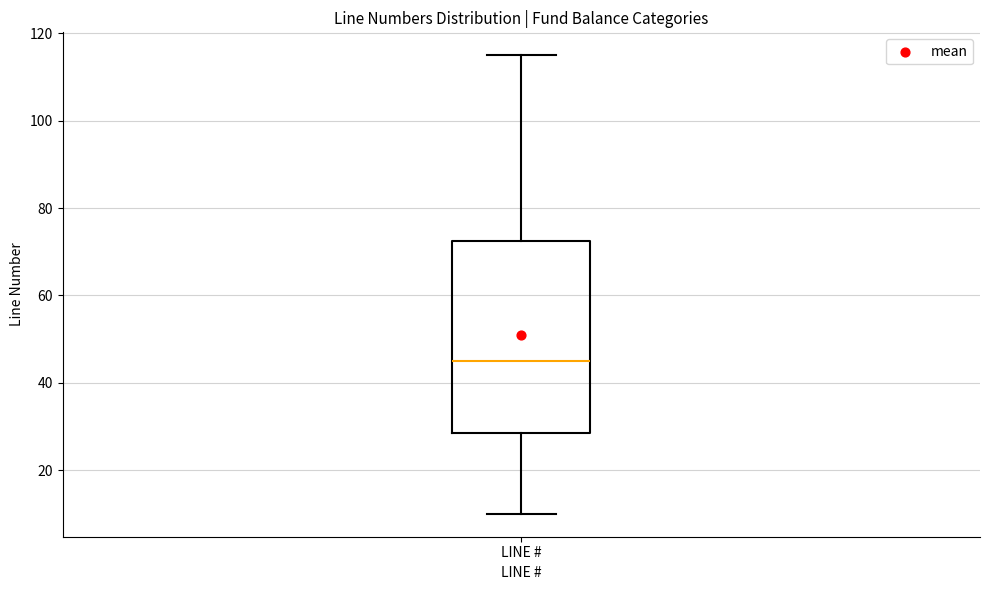

Where does the median line of the box for LINE # sit on the y-axis? The values are not printed on the chart, so give them approximately, as read against the axis.

46